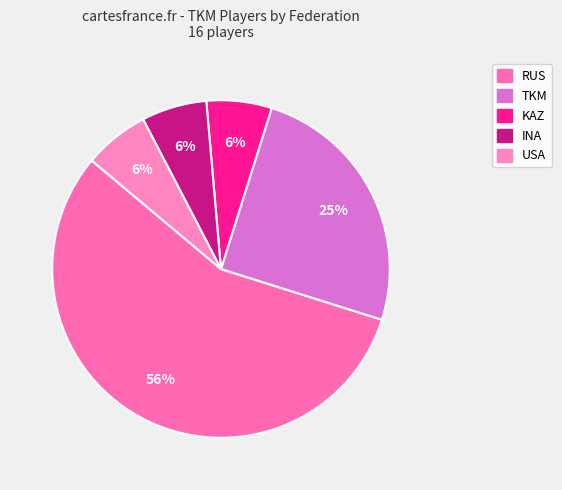

What percentage is the RUS slice, to the nearest percent?

56%